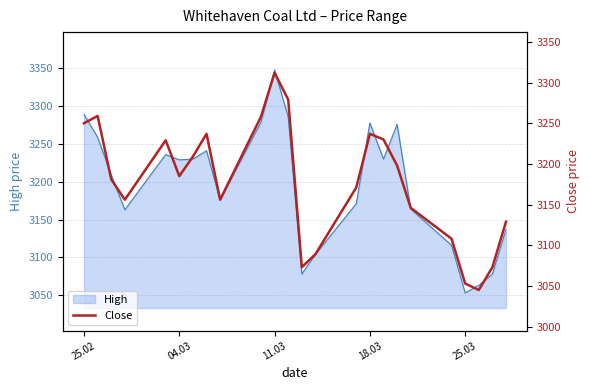

What is the maximum value shown in the chart?

3312